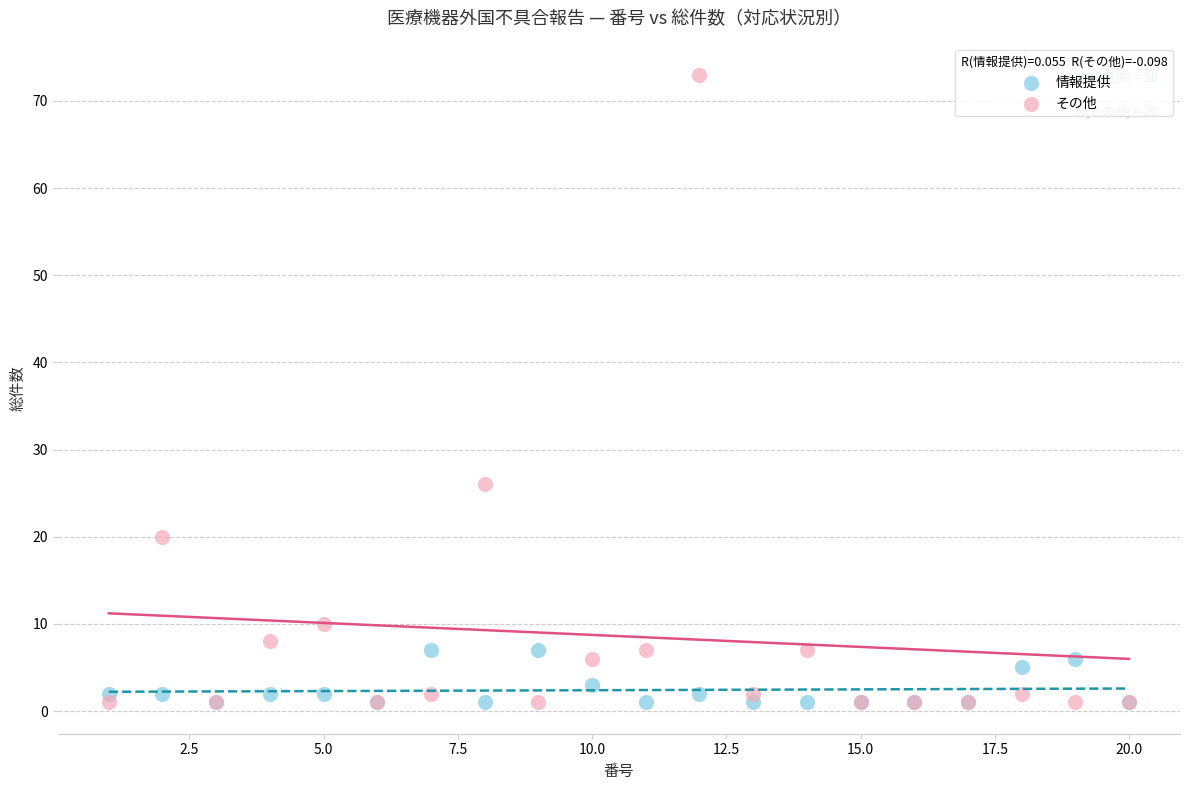

Across all series, what Y value is closest to 37?

26